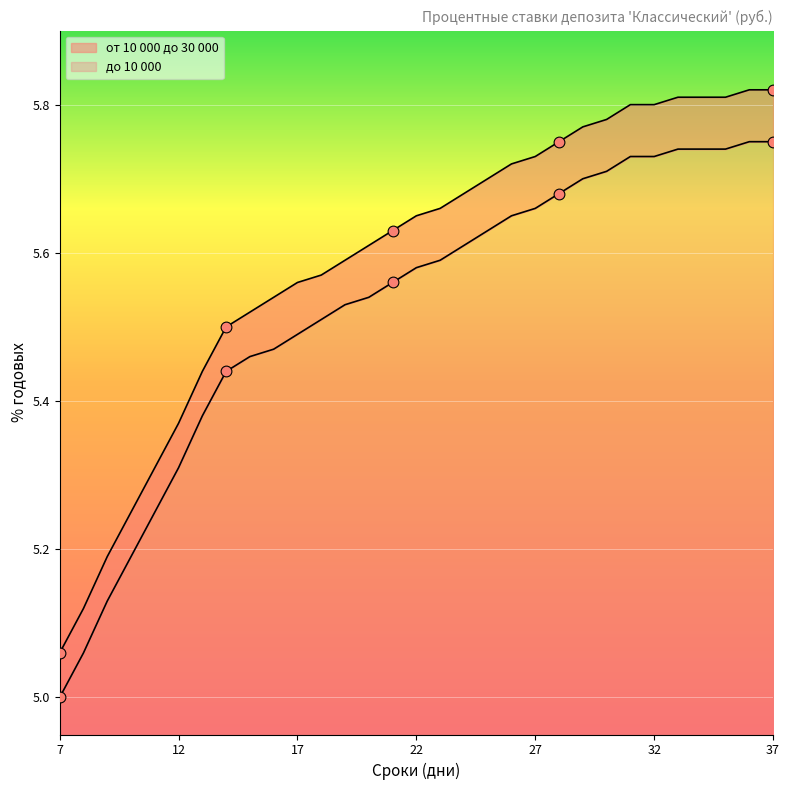

At how many categories does at least one series exceed 5?

31